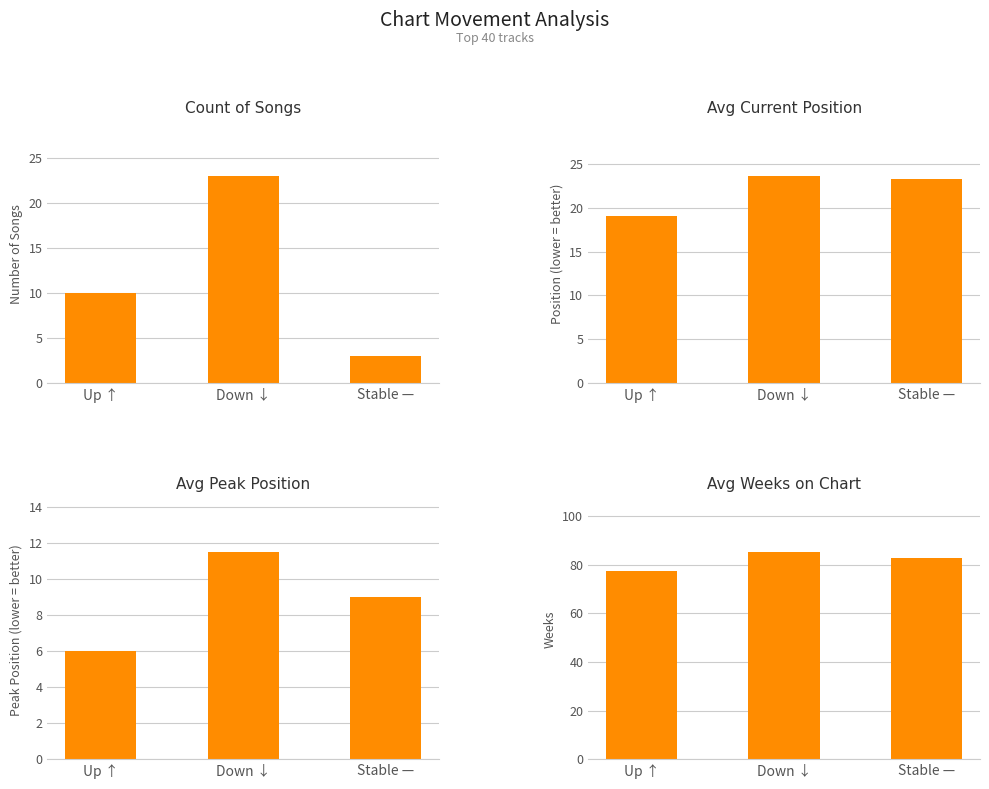

At which category does the chart reach its minimum across all series?

Up ↑